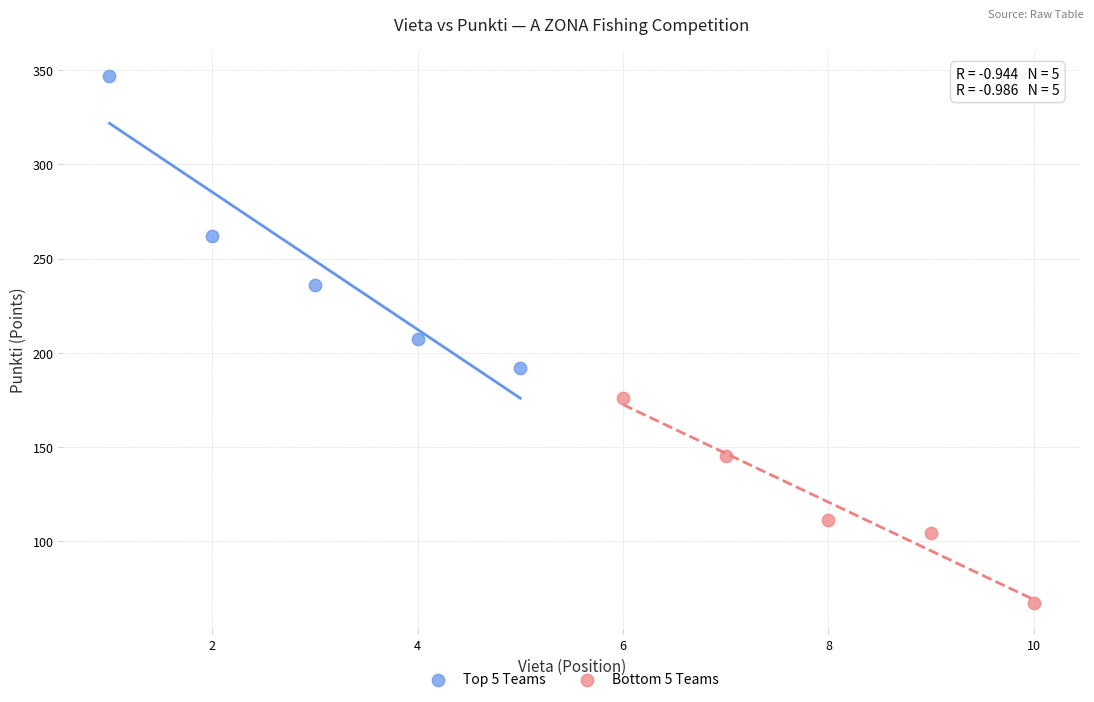

Which series reaches the minimum Y coordinate?

Bottom 5 Teams